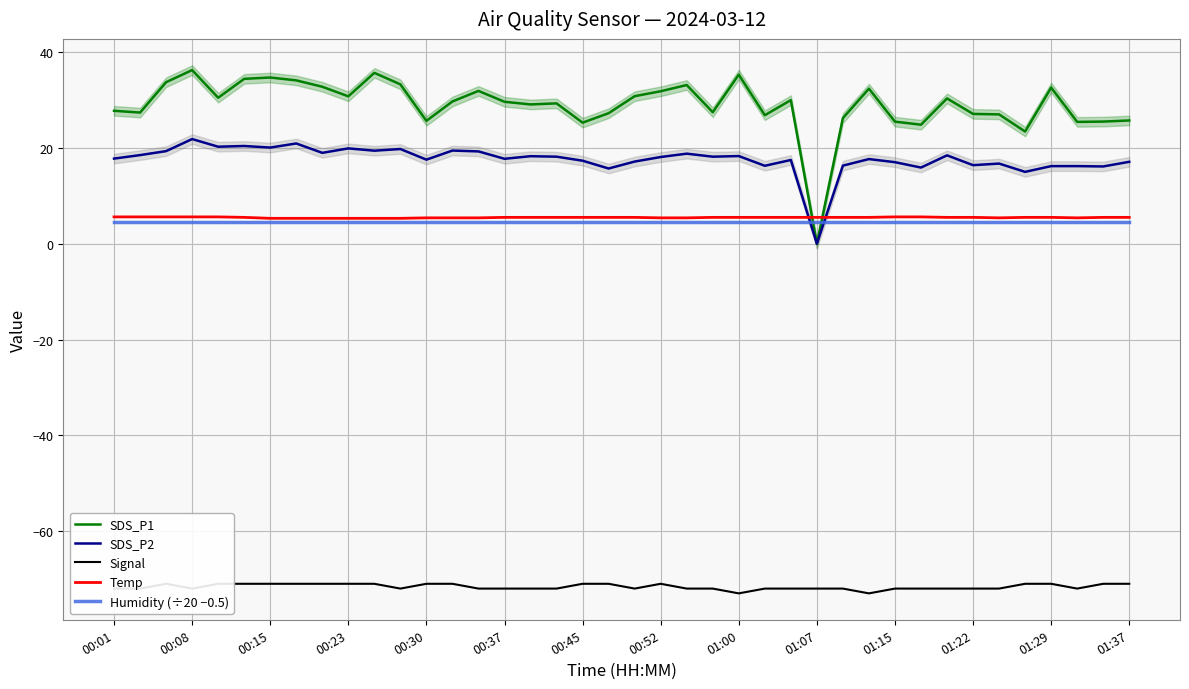

What are all the series names shown in the legend?

SDS_P1, SDS_P2, Signal, Temp, Humidity (÷20 −0.5)